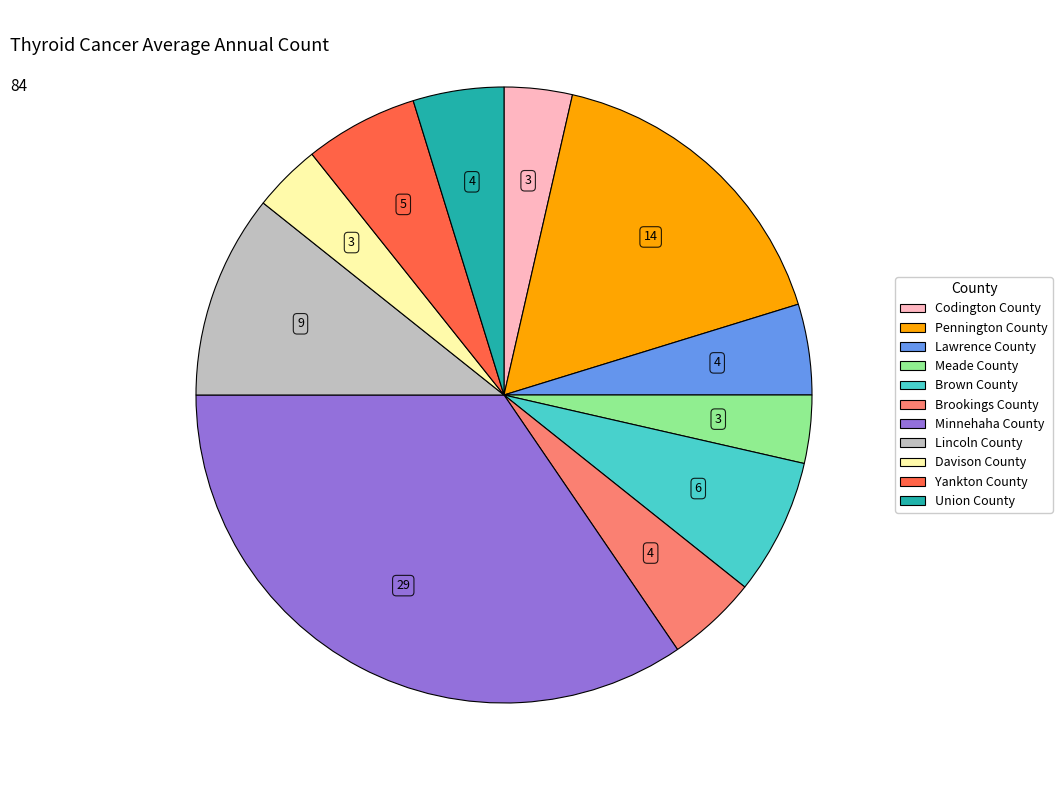

Is there any slice that represents more than half of the pie?

No